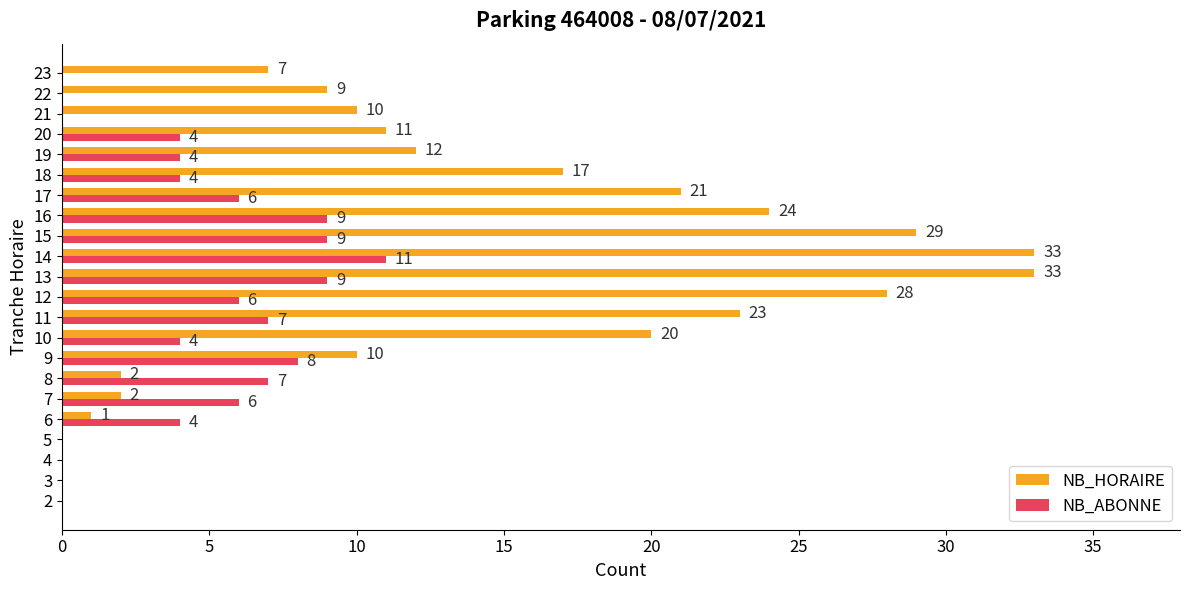

What is the total value across all series at 15?

38